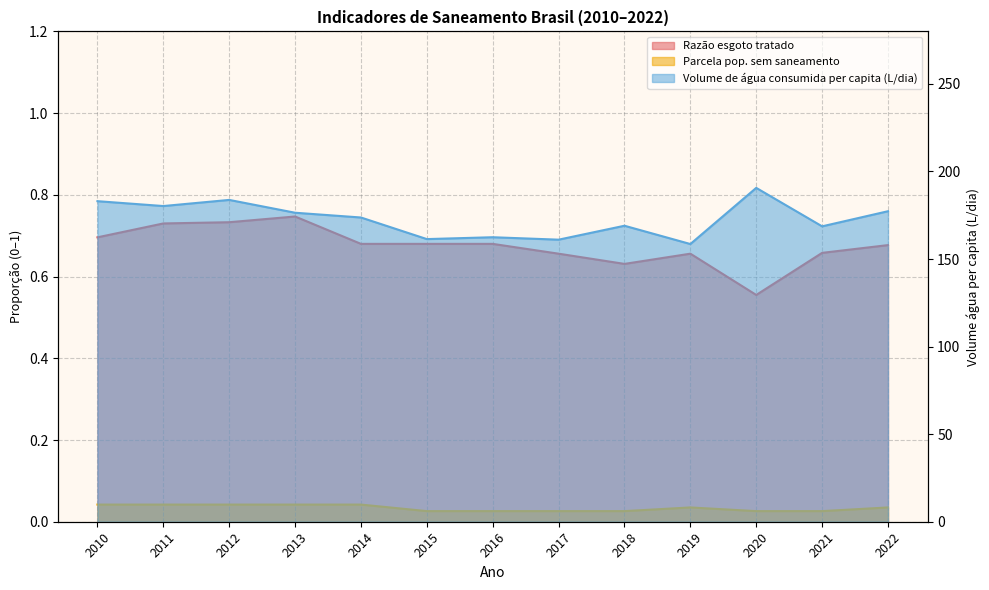

How many Razão esgoto tratado values are between 0 and 1?

13